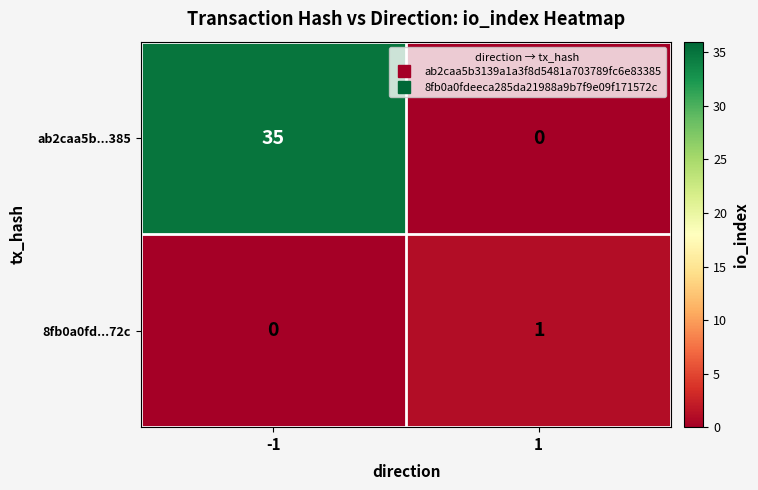

At -1, list the series in order from largest to smallest.

ab2caa5b...385, 8fb0a0fd...72c